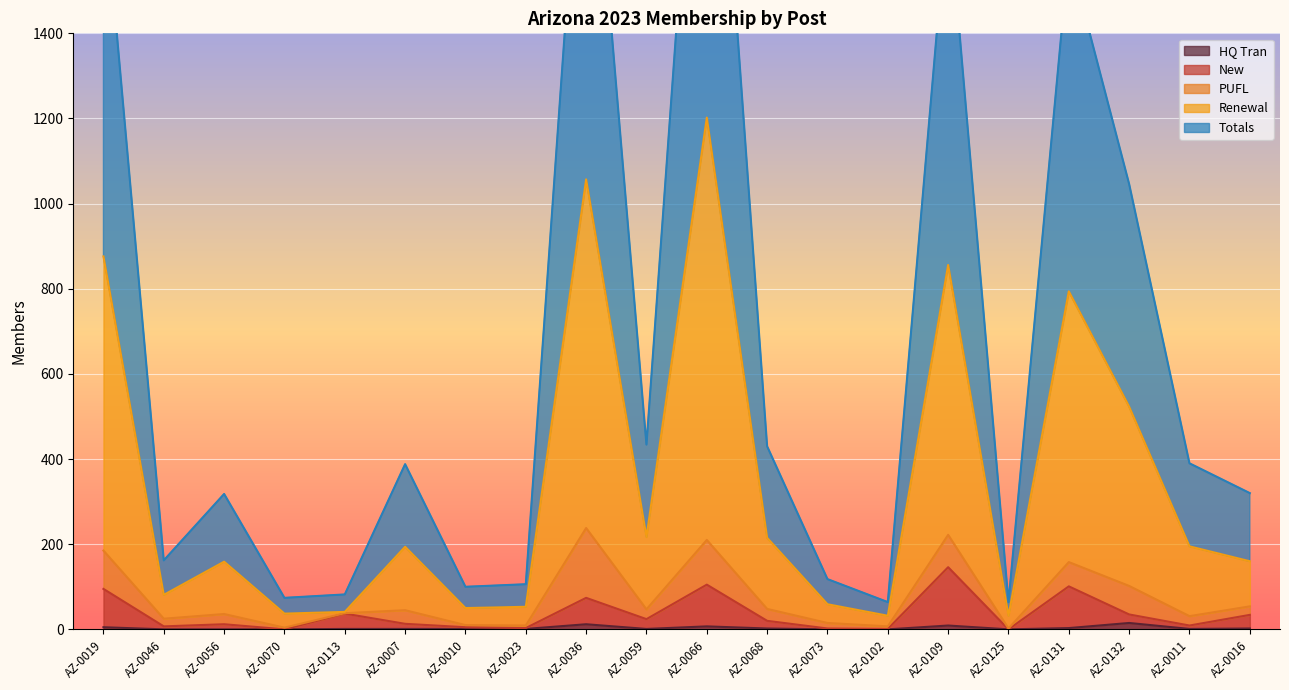

At which category is the sum across all series the highest?

AZ-0066